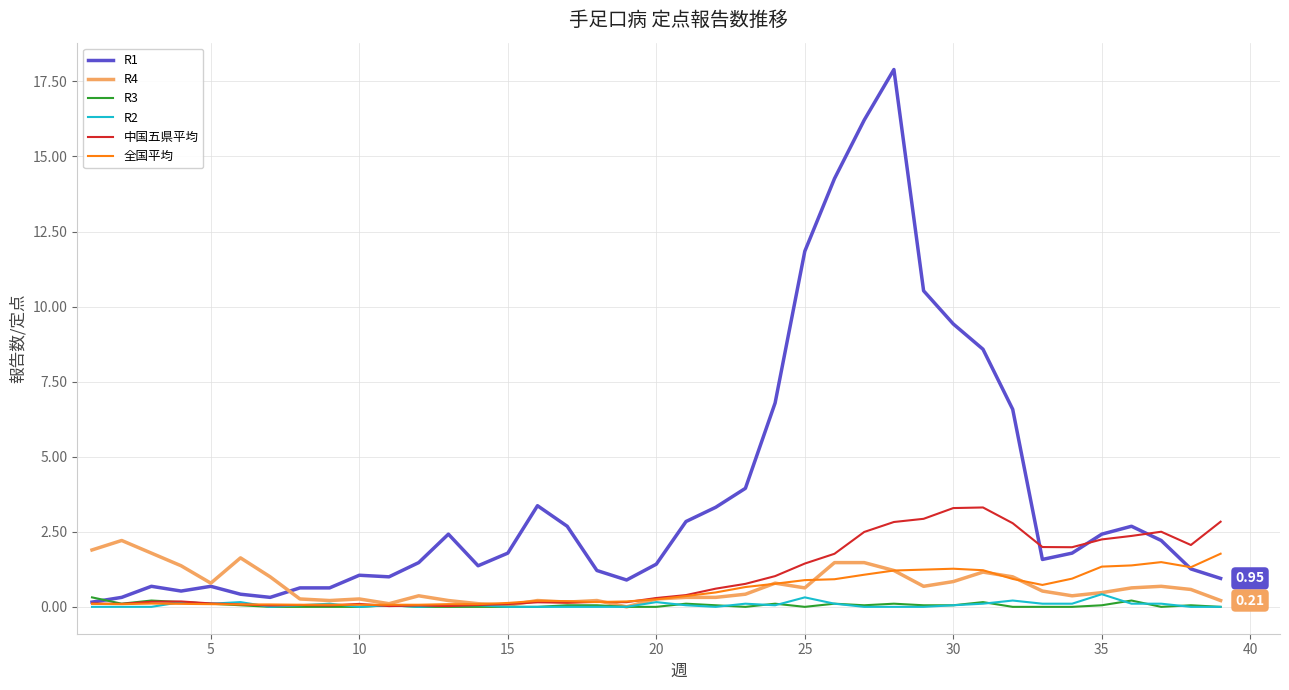

Which series ends up on top after the final intersection of 全国平均 and R2?

全国平均